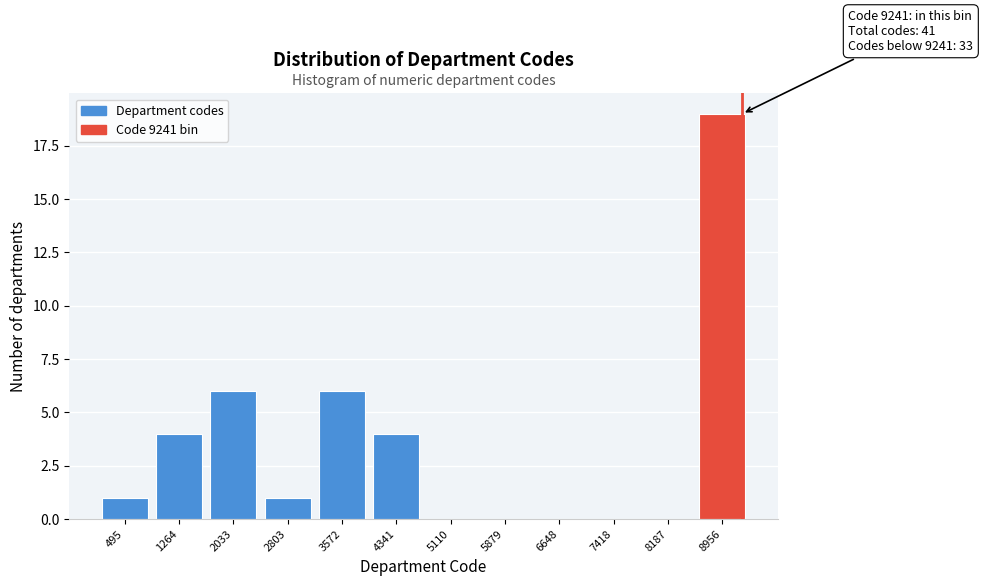

Which range on the x-axis has the tallest bar?

8600 to 9300